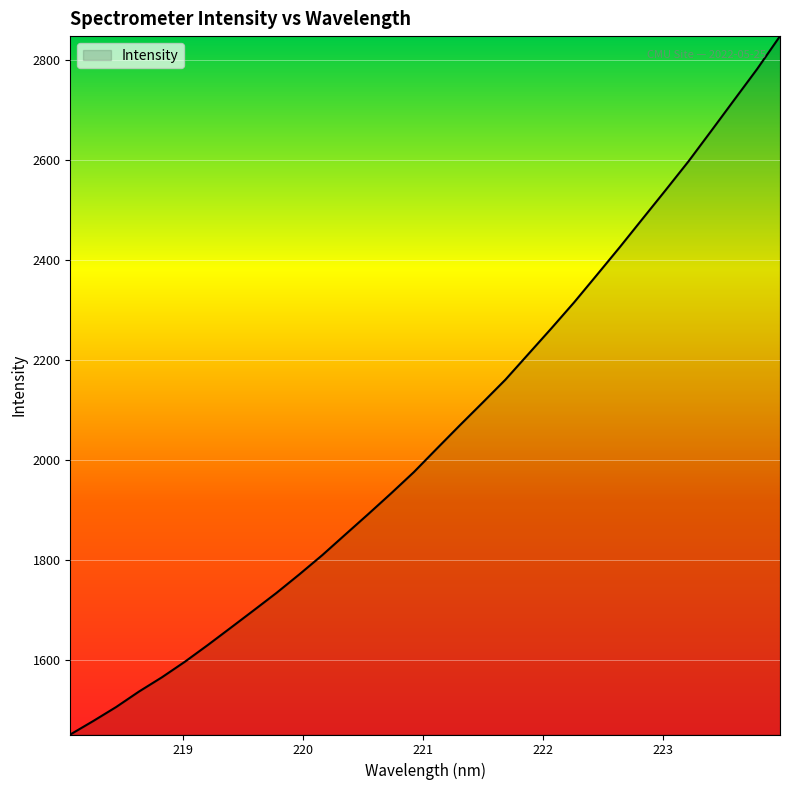

What is the greatest value displayed?

2848.3